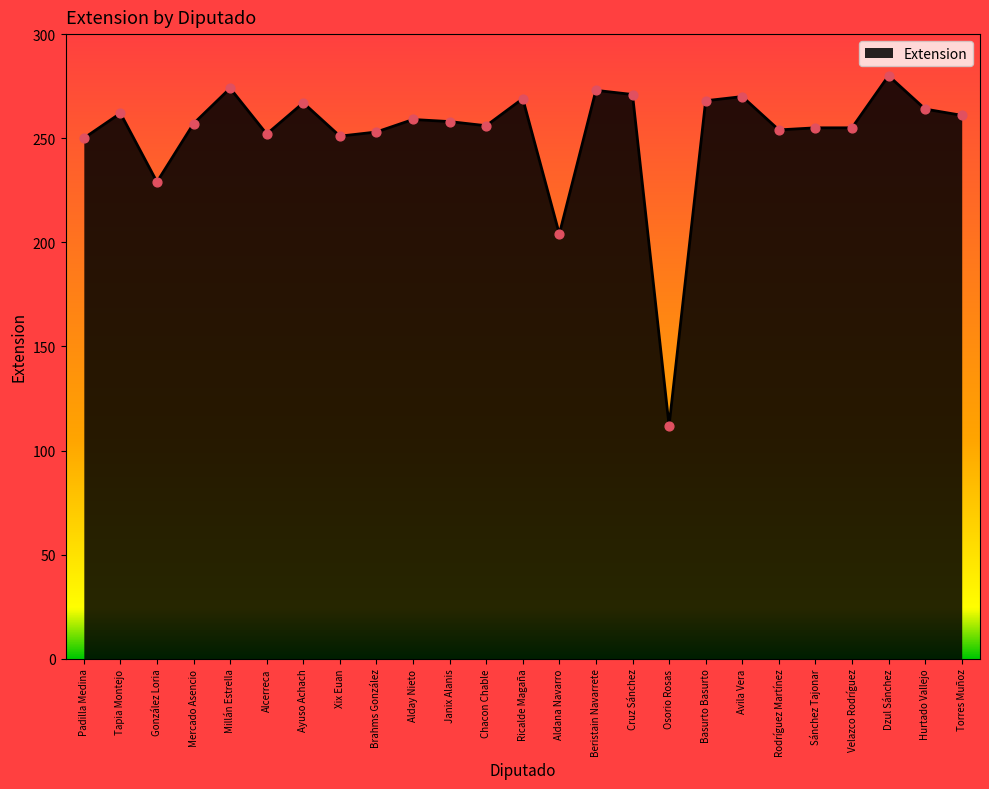

Approximately how many times larger is the value at Aldana Navarro compared to Dzul Sánchez?

0.7